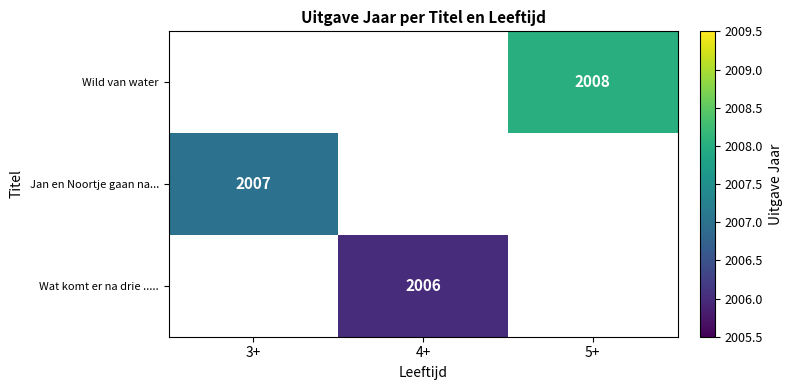

The Wat komt er na drie ..... series shows 2006 at 4+. True or false?

True